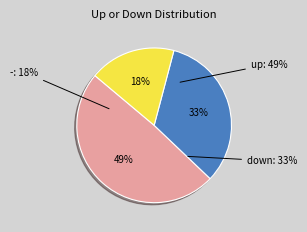

Between up and -, which is larger?

up